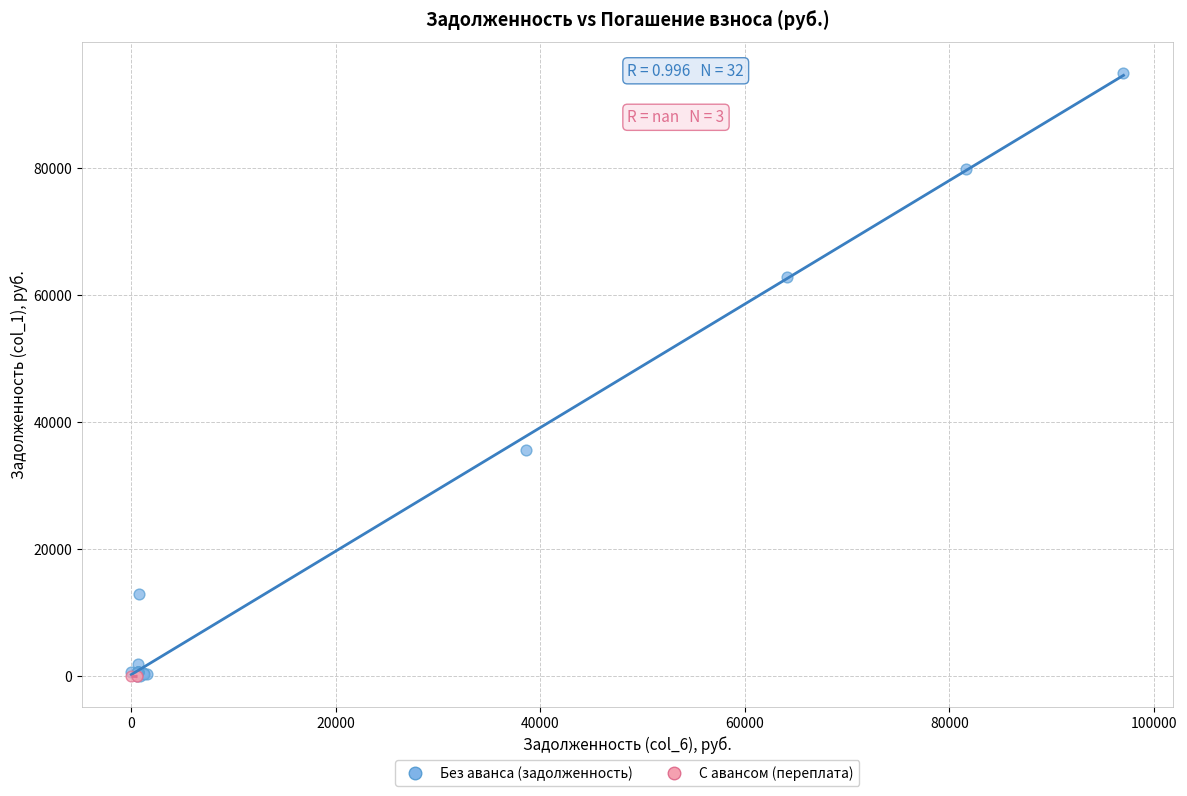

What are all the series names shown in the legend?

Без аванса (задолженность), С авансом (переплата)